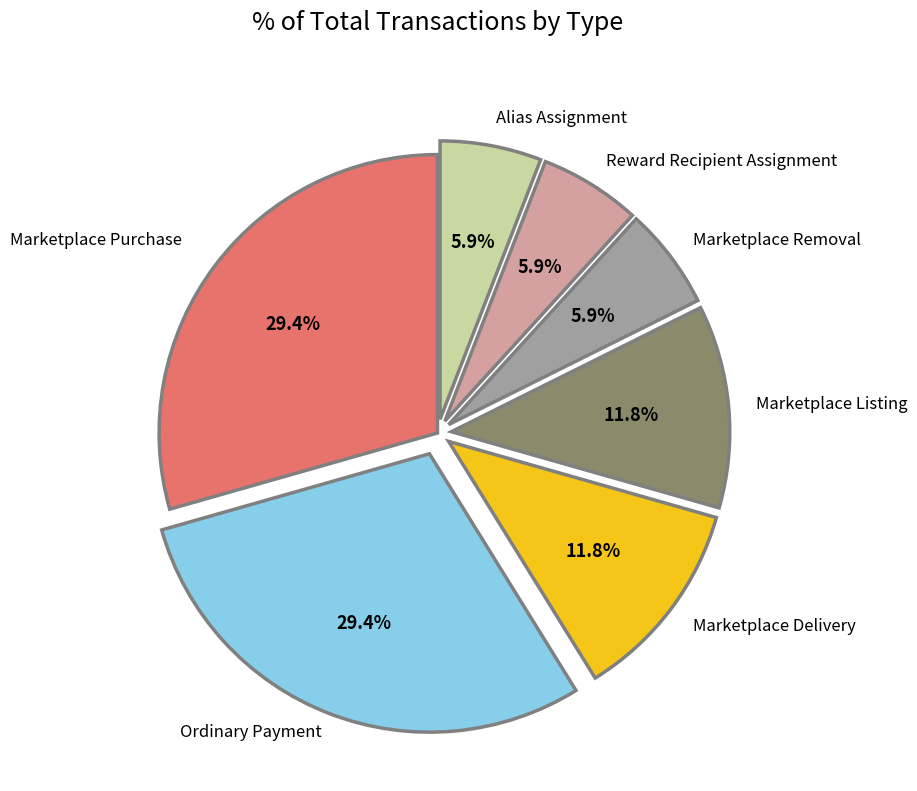

Is there a majority slice in this chart?

No